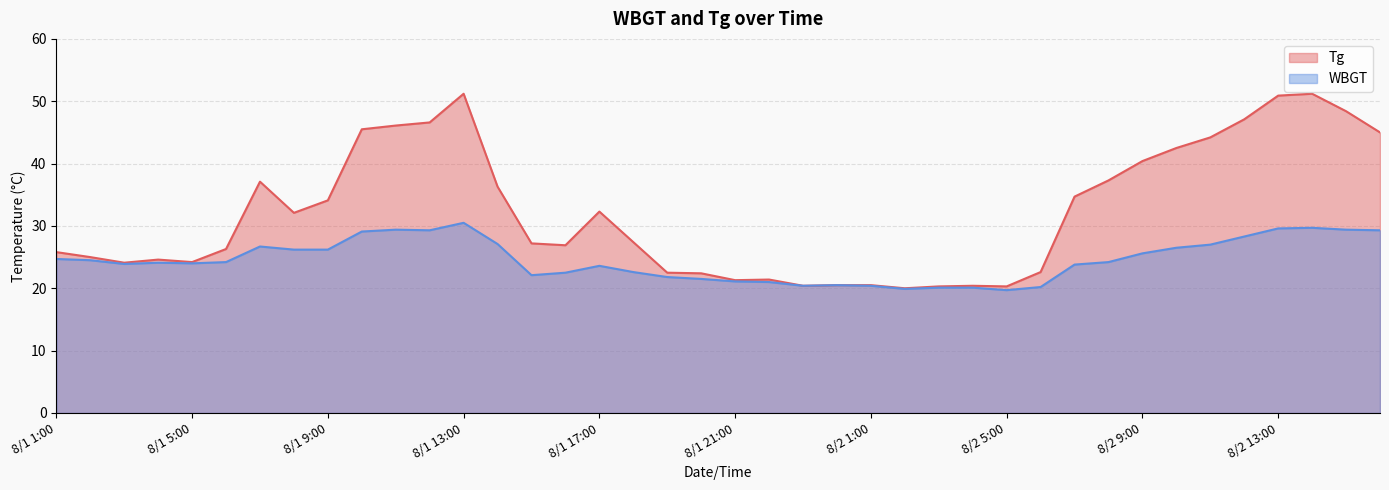

What is the difference between the maximum and minimum values in the Tg series?

31.2